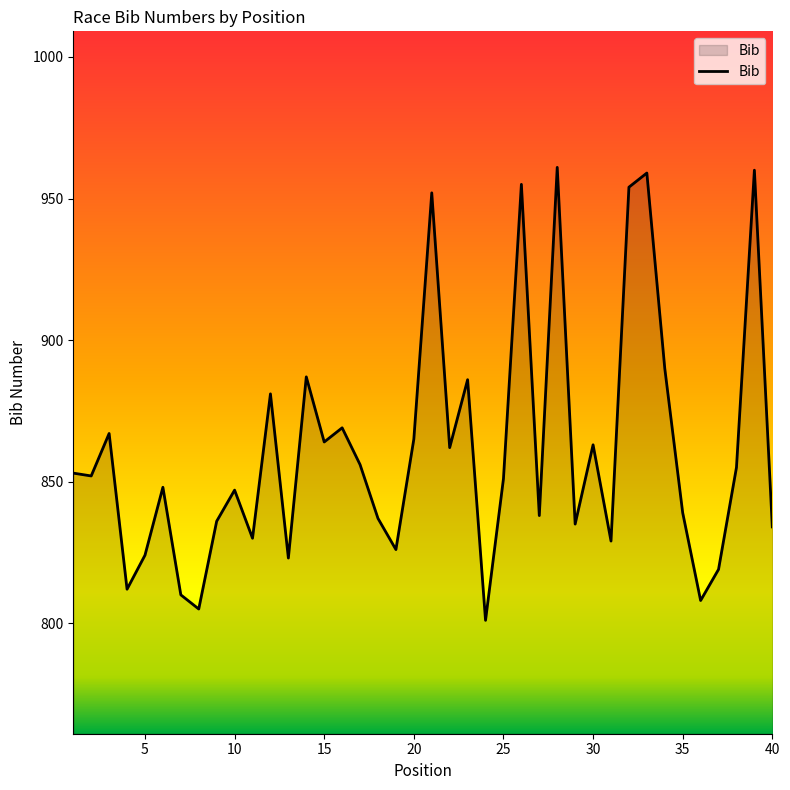

What is the maximum value shown in the chart?

961